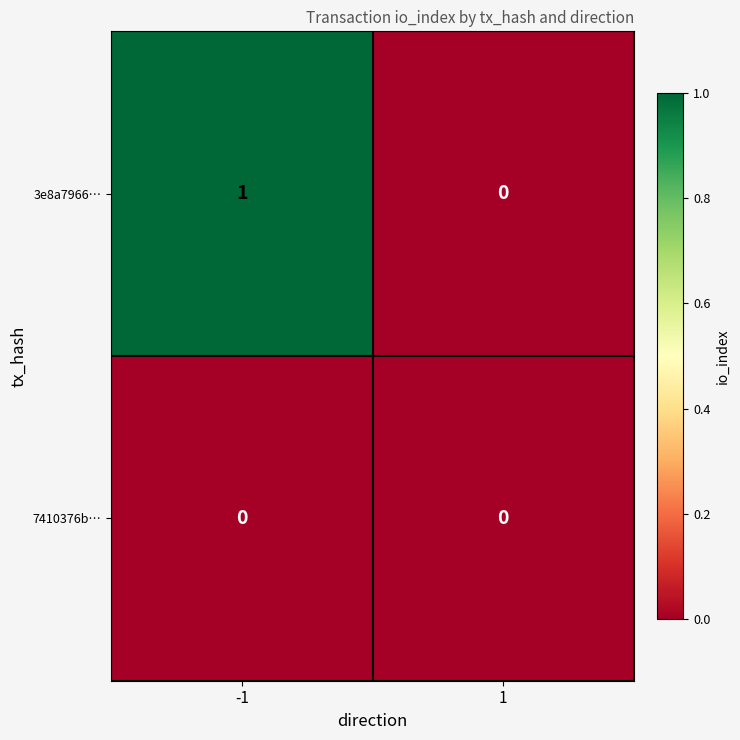

What is the greatest value displayed?

1